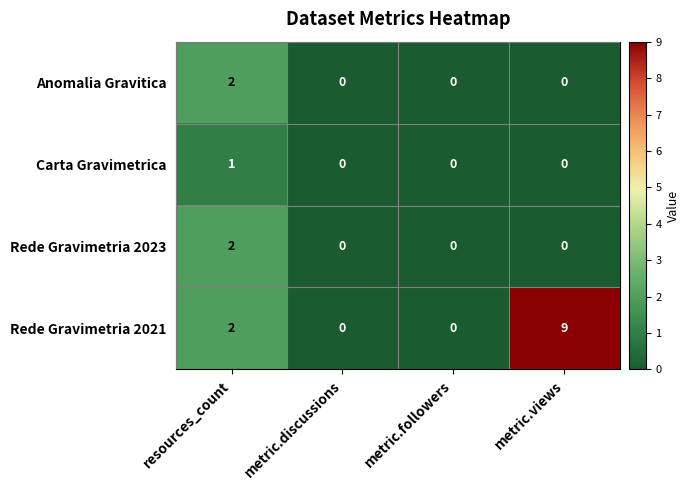

How many Carta Gravimetrica values are between 0 and 1?

4